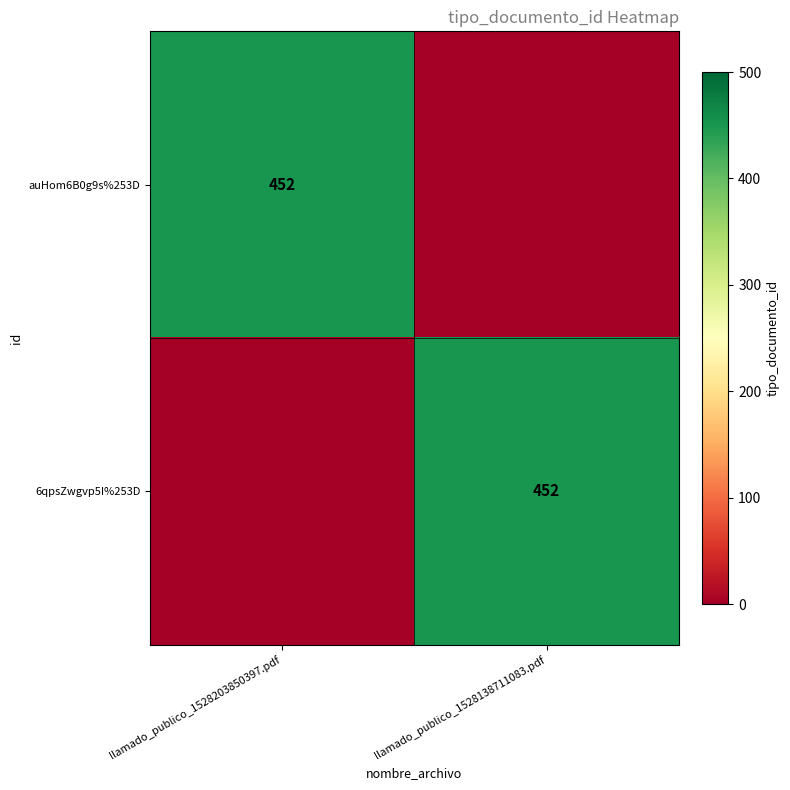

True or false: auHom6B0g9s%253D has a value of 210 at llamado_publico_1528203850397.pdf.

False